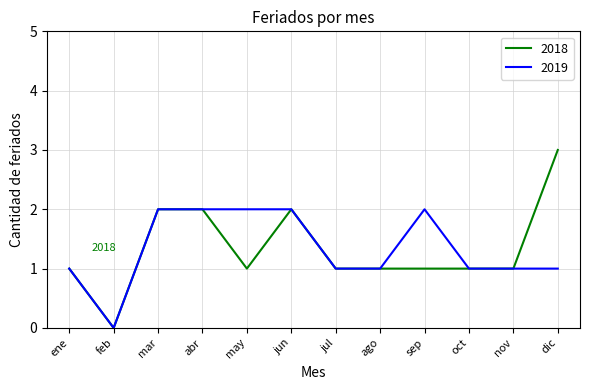

The 2018 series shows 2 at jun. True or false?

True